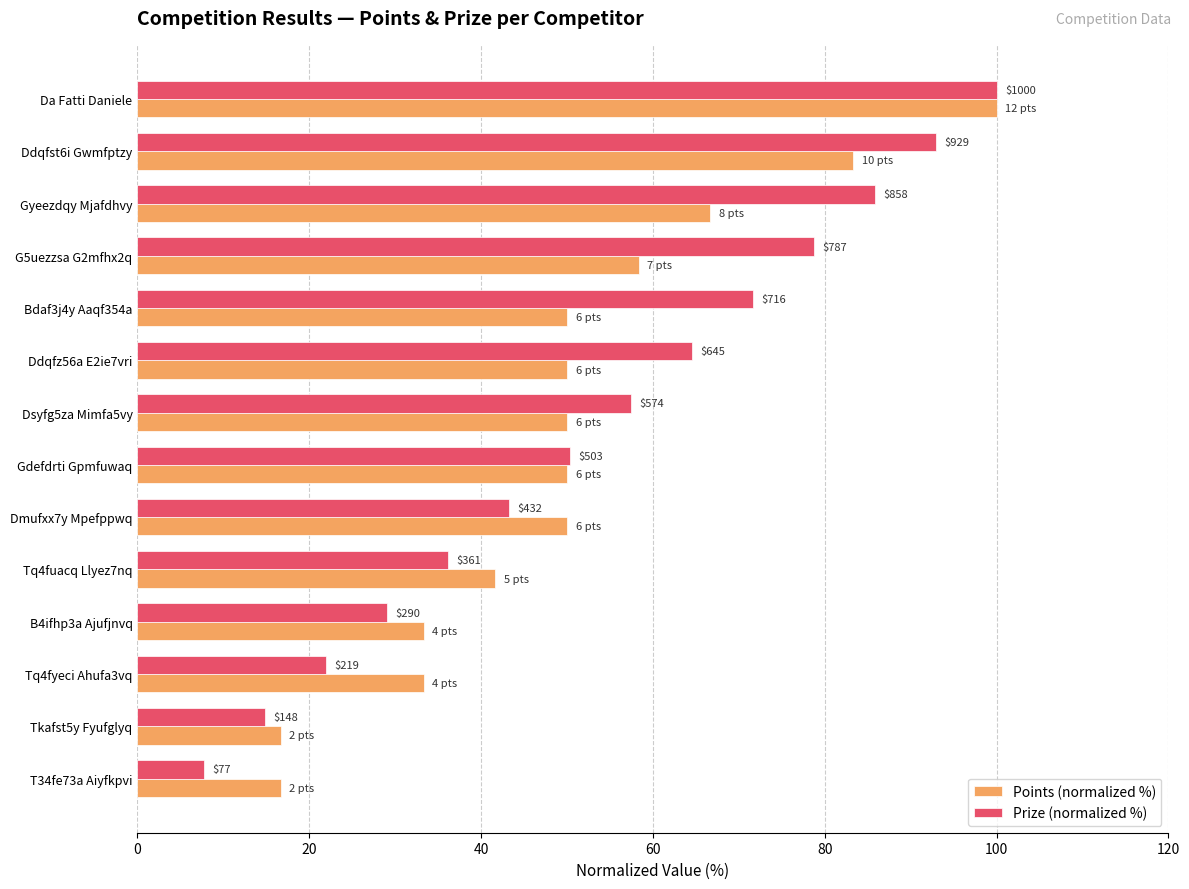

What is the difference between the second highest and second lowest values in the Points (normalized %) series?

66.7